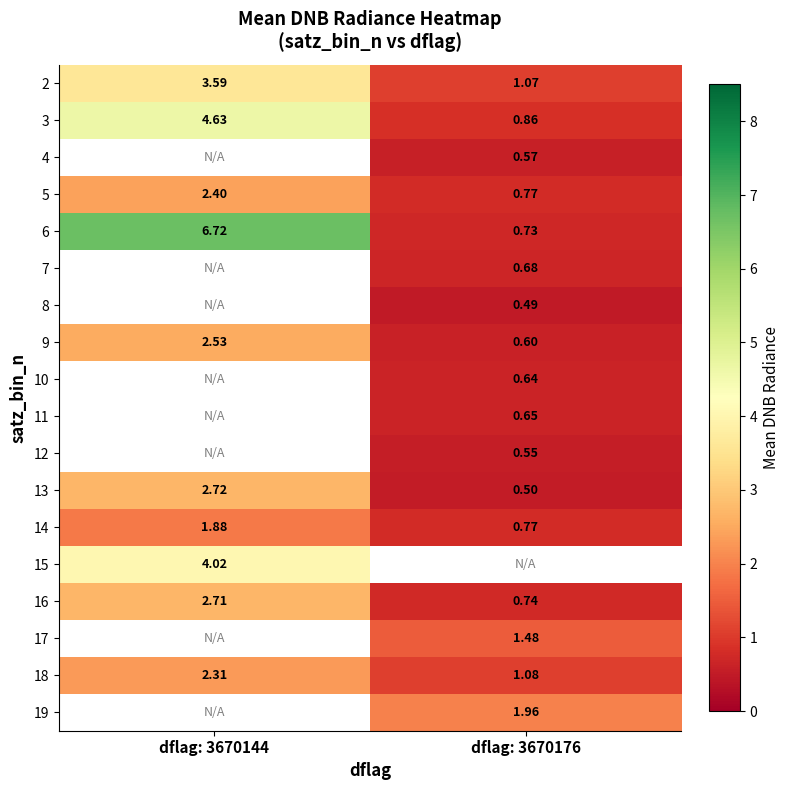

Is the value of 17 at dflag: 3670176 greater than the value of 15 at dflag: 3670144?

No